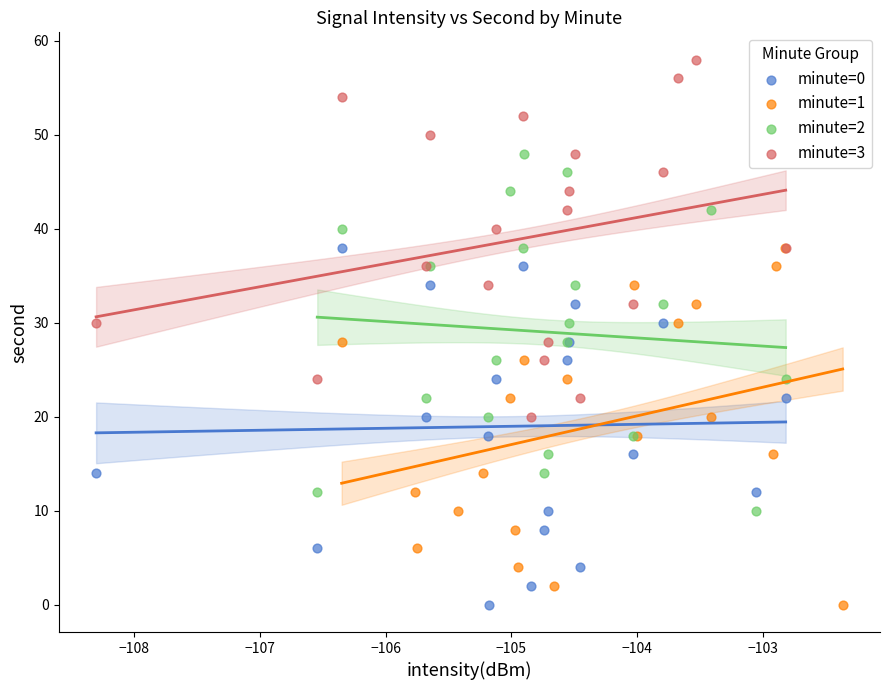

What are all the series names shown in the legend?

minute=0, minute=1, minute=2, minute=3